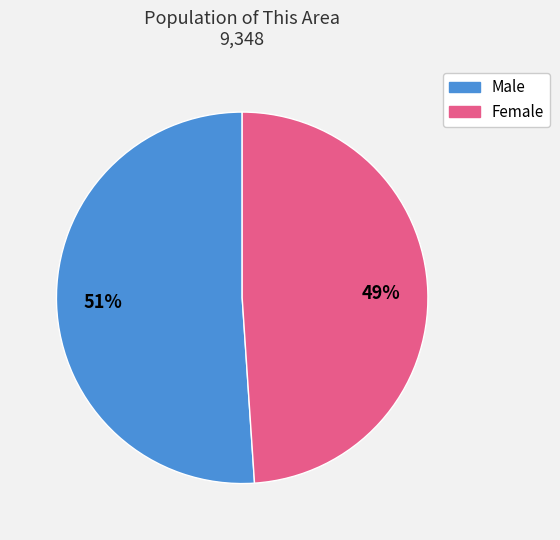

Which has a higher value, Female or Male?

Male